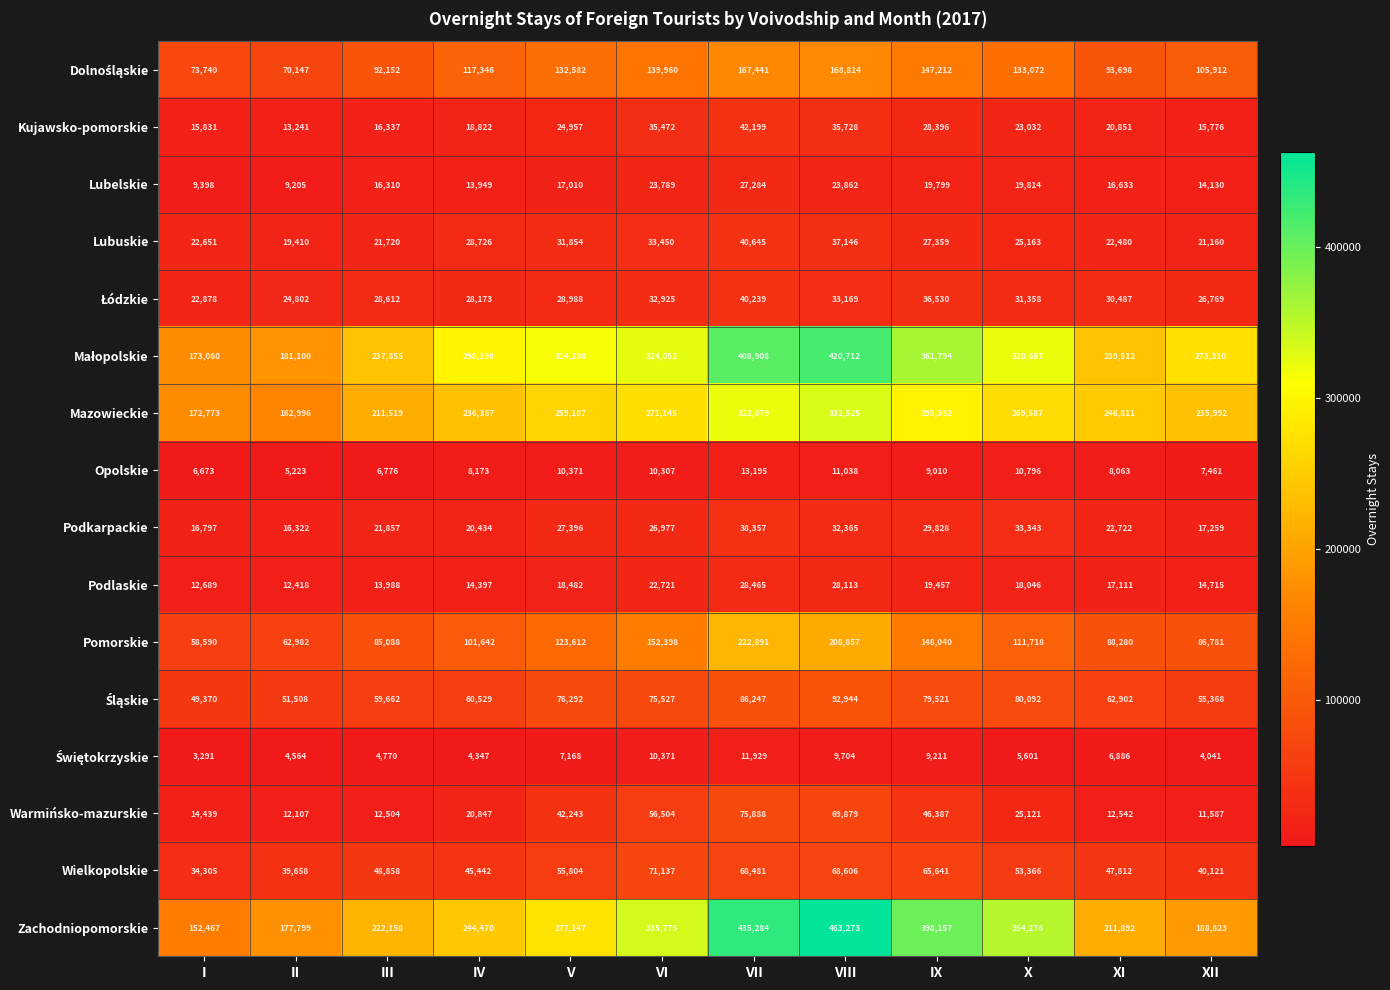

At how many categories does at least one series exceed 349766?

4